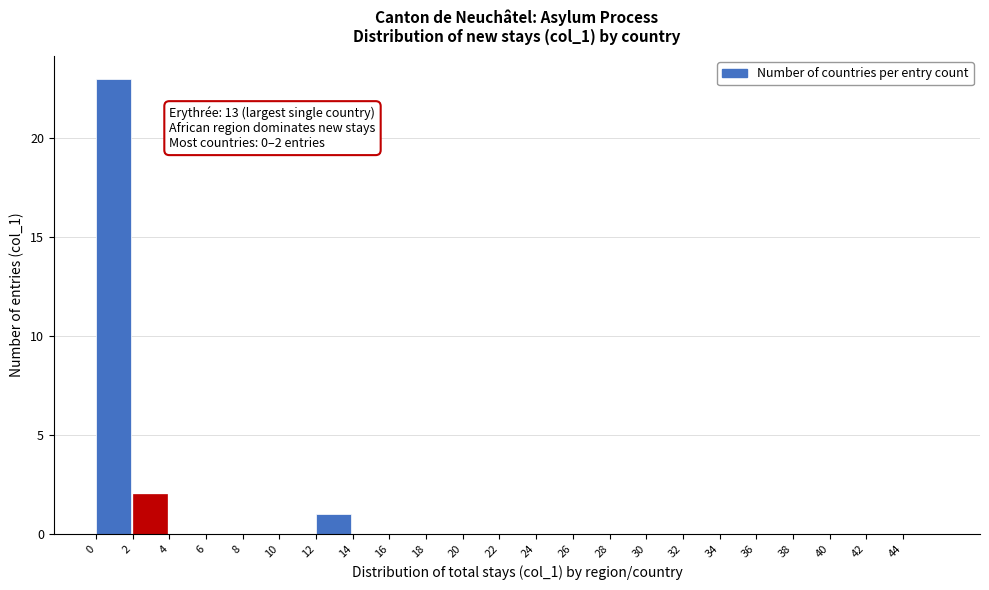

Which range on the x-axis has the tallest bar?

0 to 2